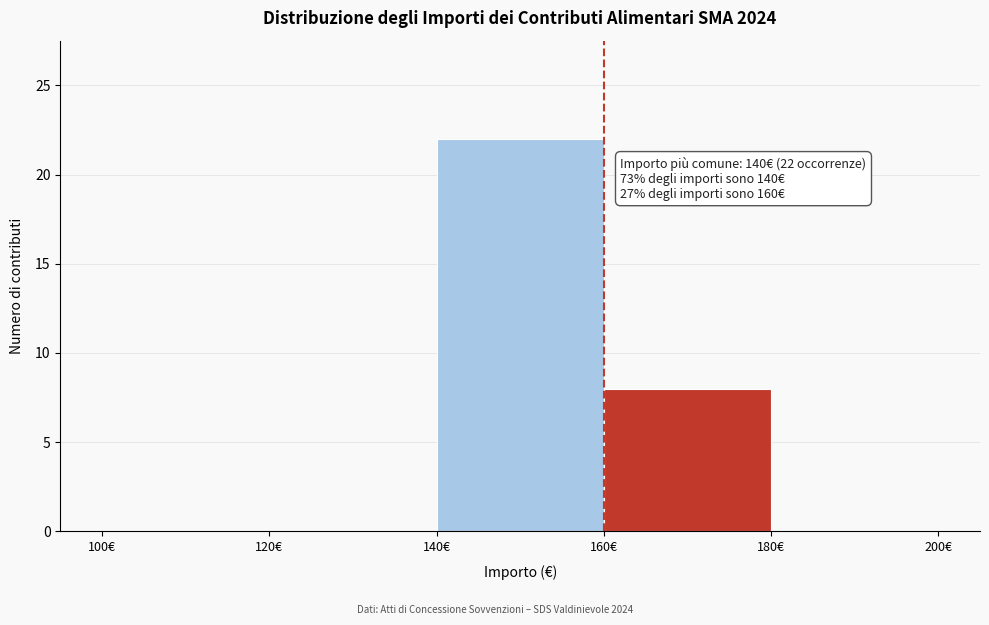

Which range on the x-axis has the tallest bar?

140 to 160